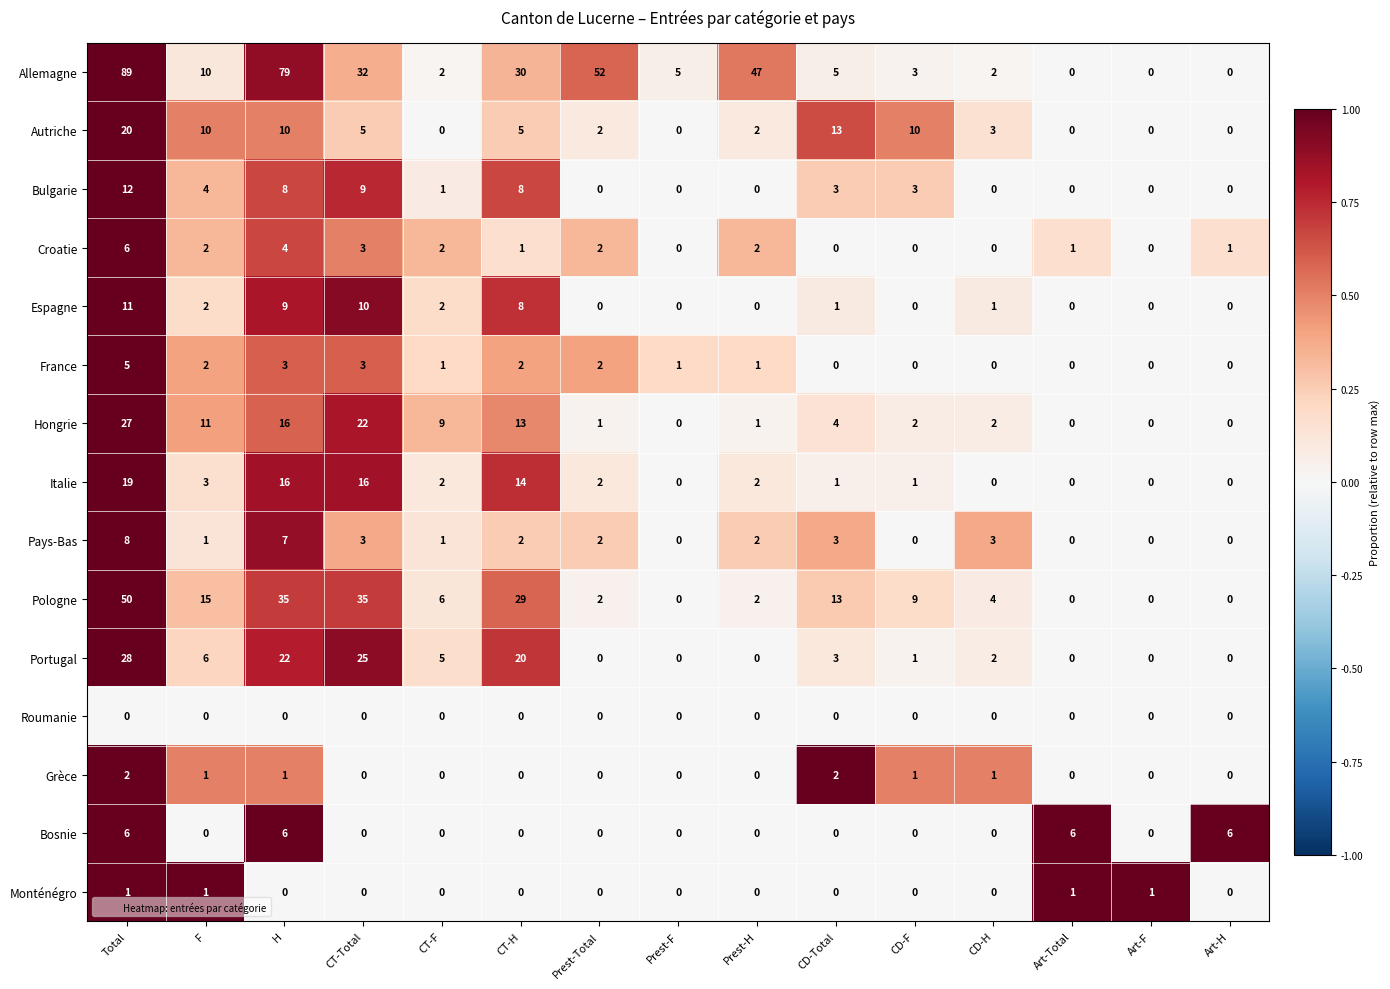

How many series are shown in this chart?

15